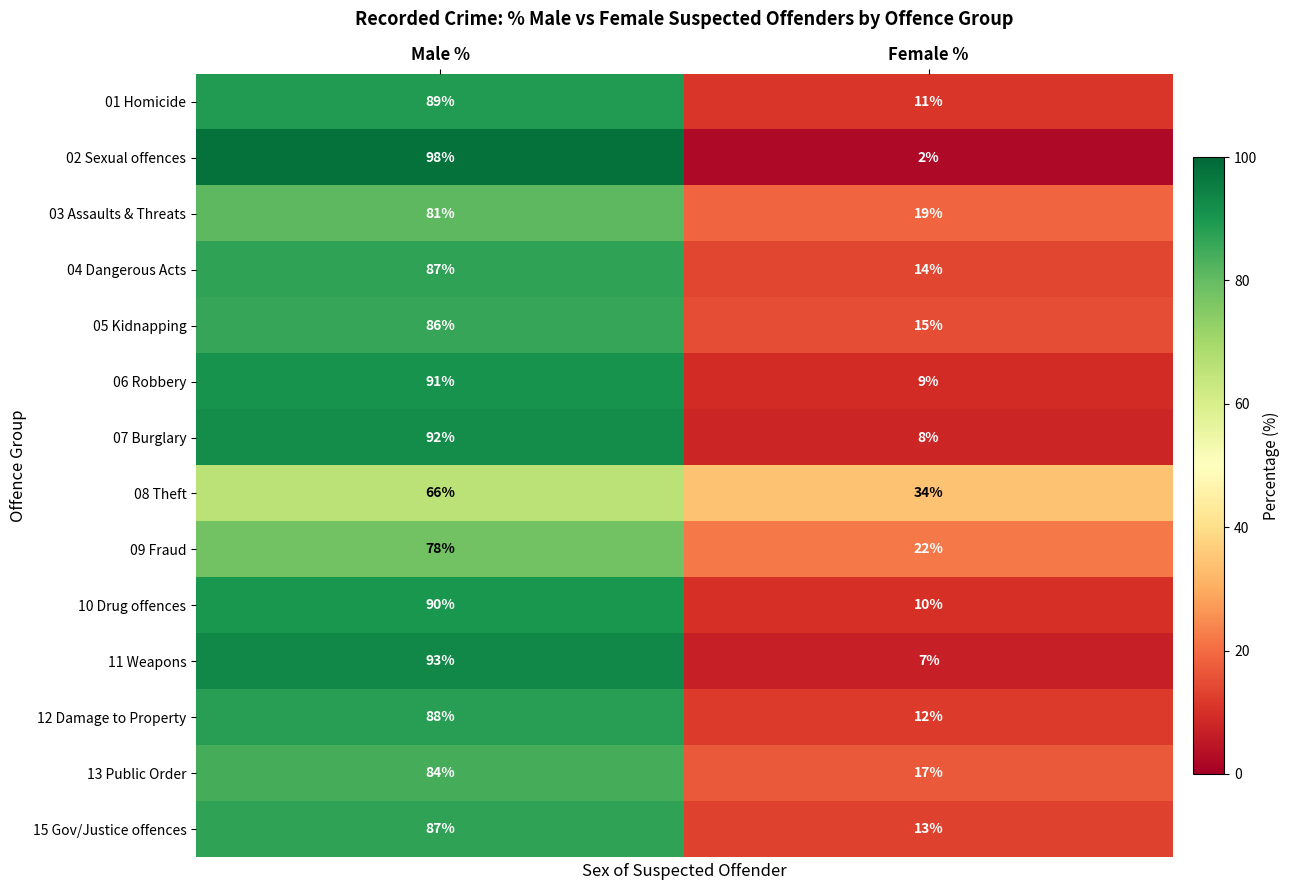

What value does the 07 Burglary series have at Female %?

8